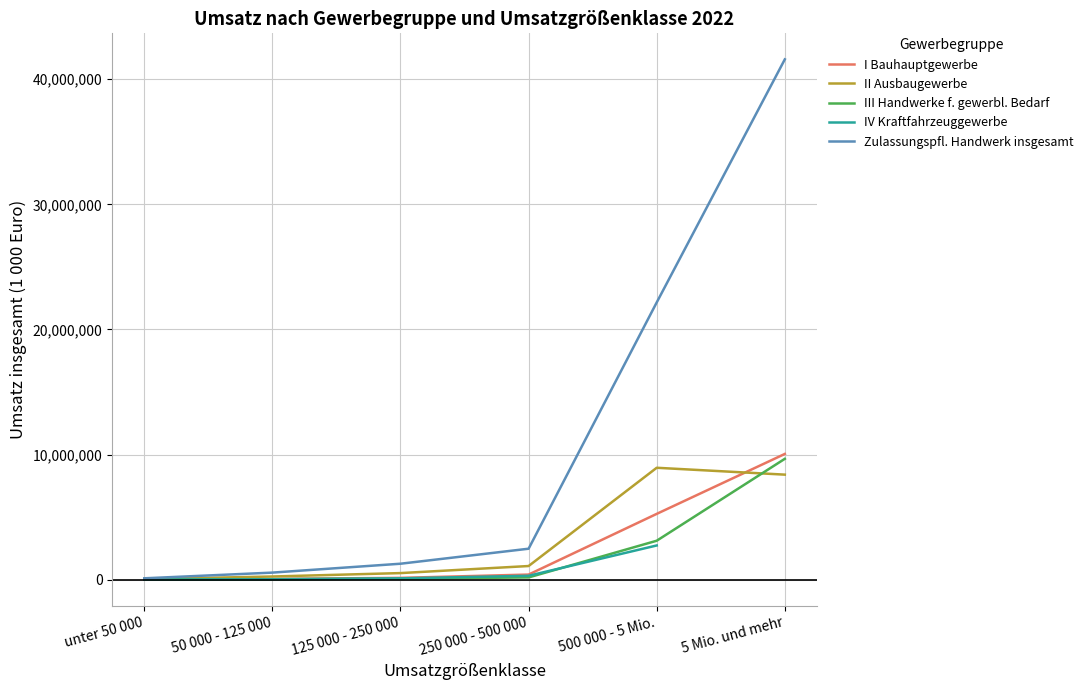

At which label does Zulassungspfl. Handwerk insgesamt reach its peak?

5 Mio. und mehr